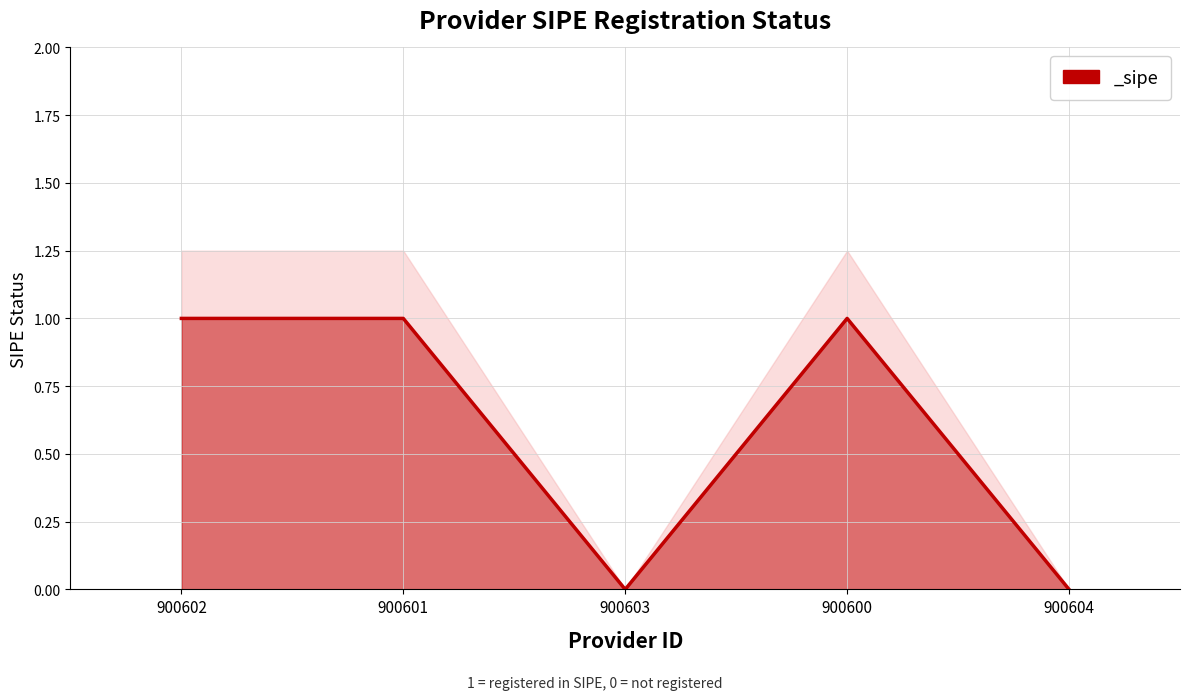

What is the value of the 2nd point from the left?

1